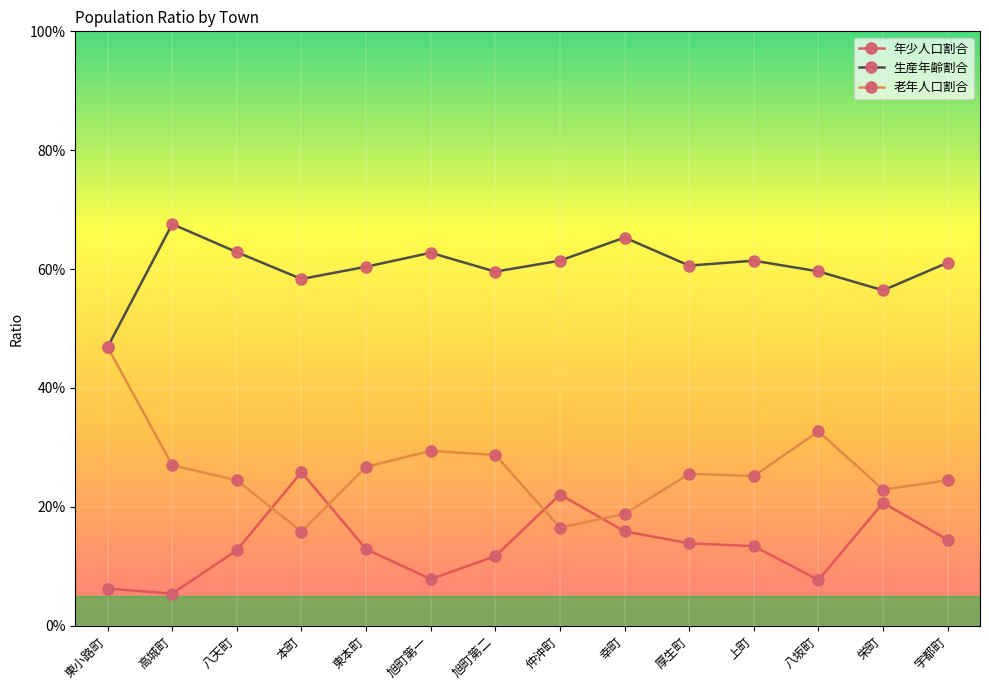

What are all the series names shown in the legend?

年少人口割合, 生産年齢割合, 老年人口割合